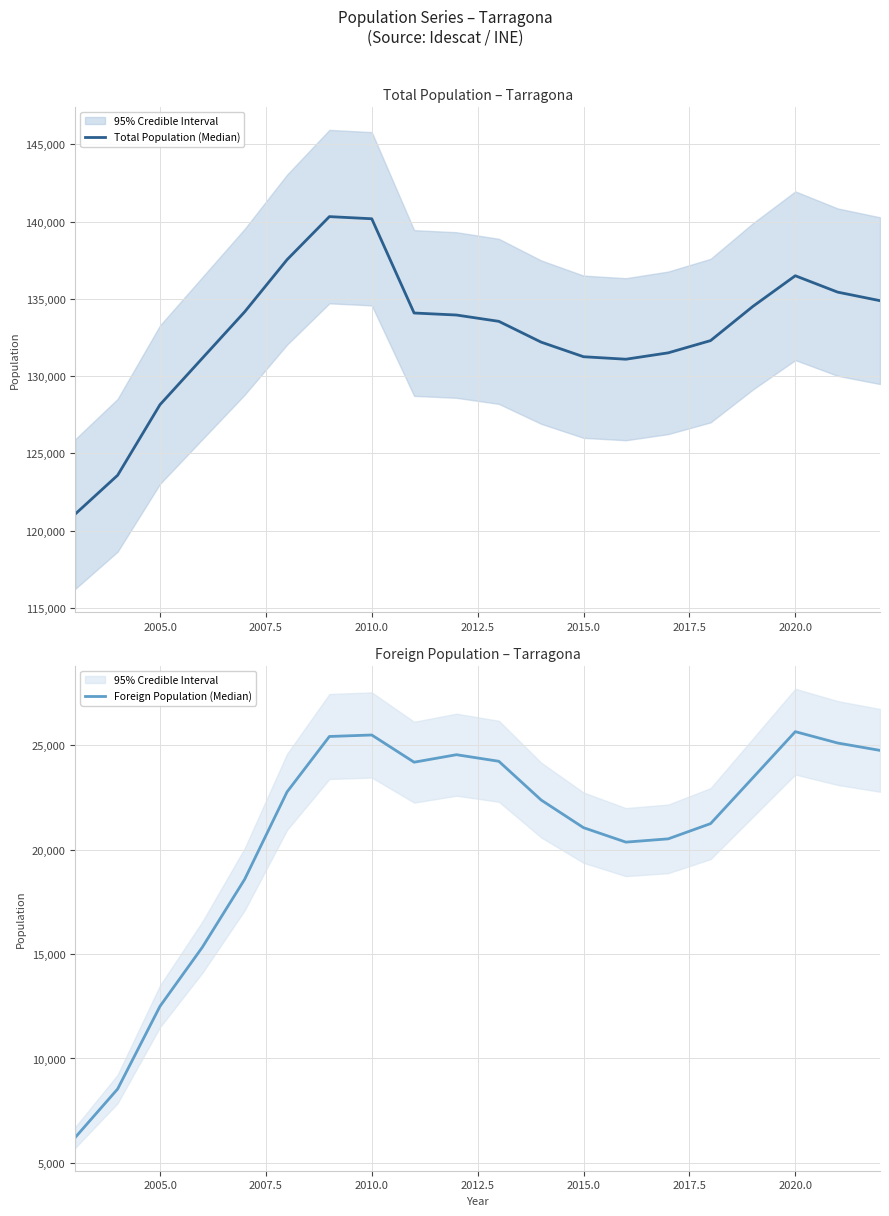

How many interior local valleys does the Foreign Population (Median) series have?

2